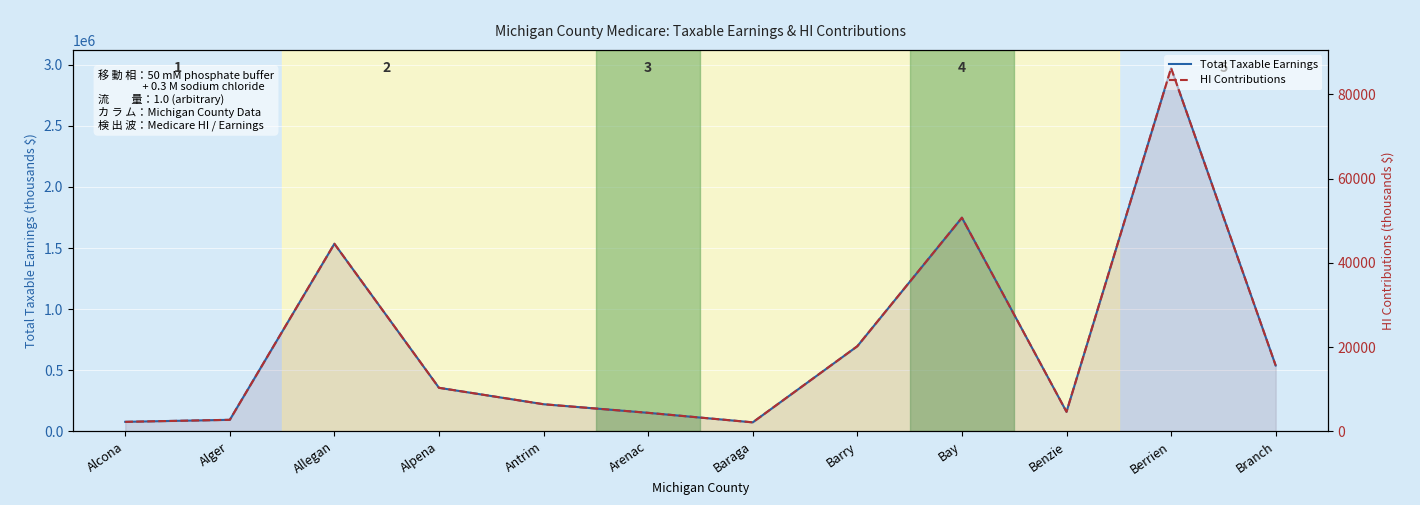

Which series has the largest total across all categories?

Total Taxable Earnings